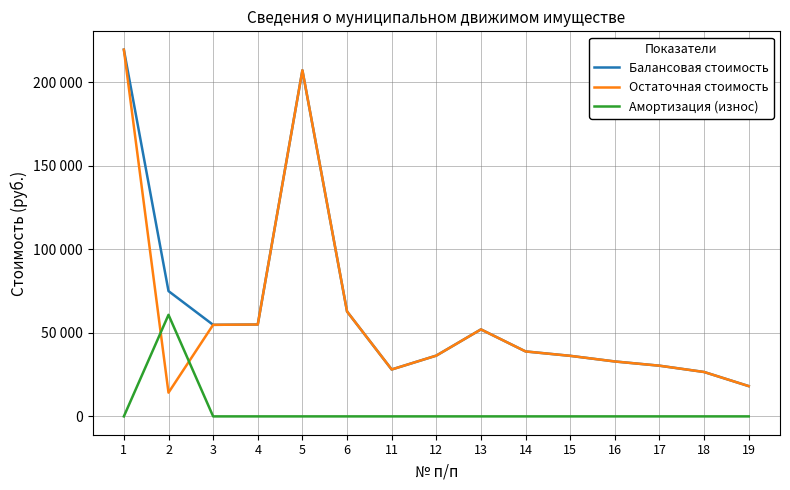

Which series changed the most between 15 and 19?

Балансовая стоимость